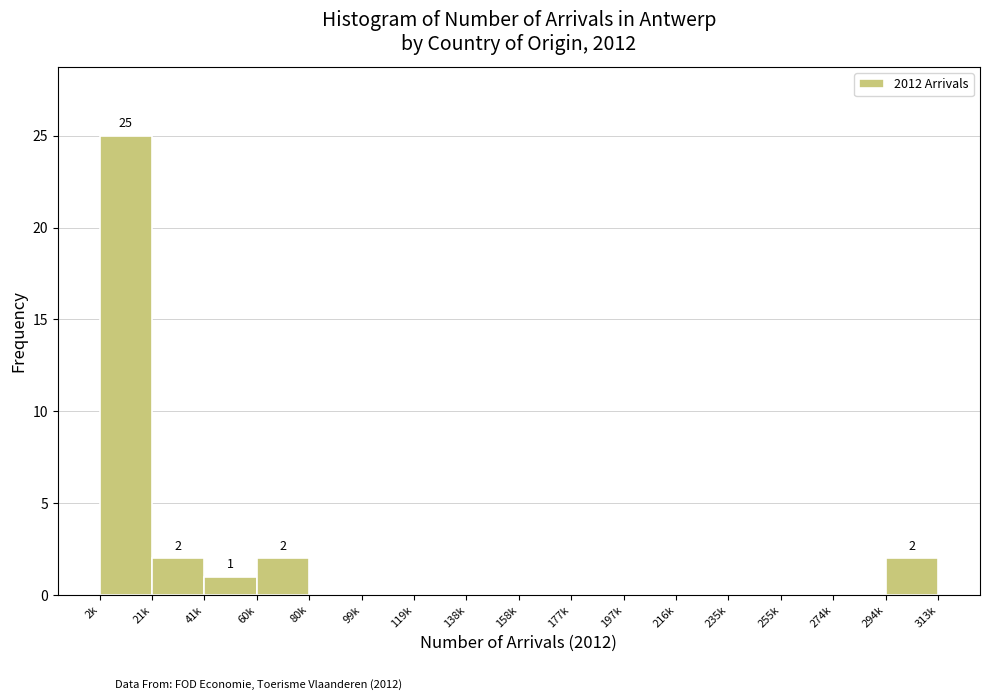

Reading right to left, what are all the values shown in this chart?

294k=2	274k=0	255k=0	235k=0	216k=0	197k=0	177k=0	158k=0	138k=0	119k=0	99k=0	80k=0	60k=2	41k=1	21k=2	2k=25